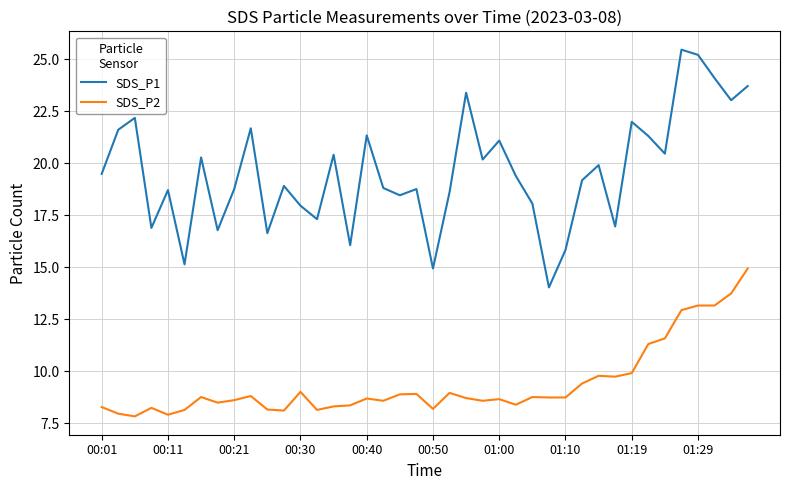

What are all the series names shown in the legend?

SDS_P1, SDS_P2